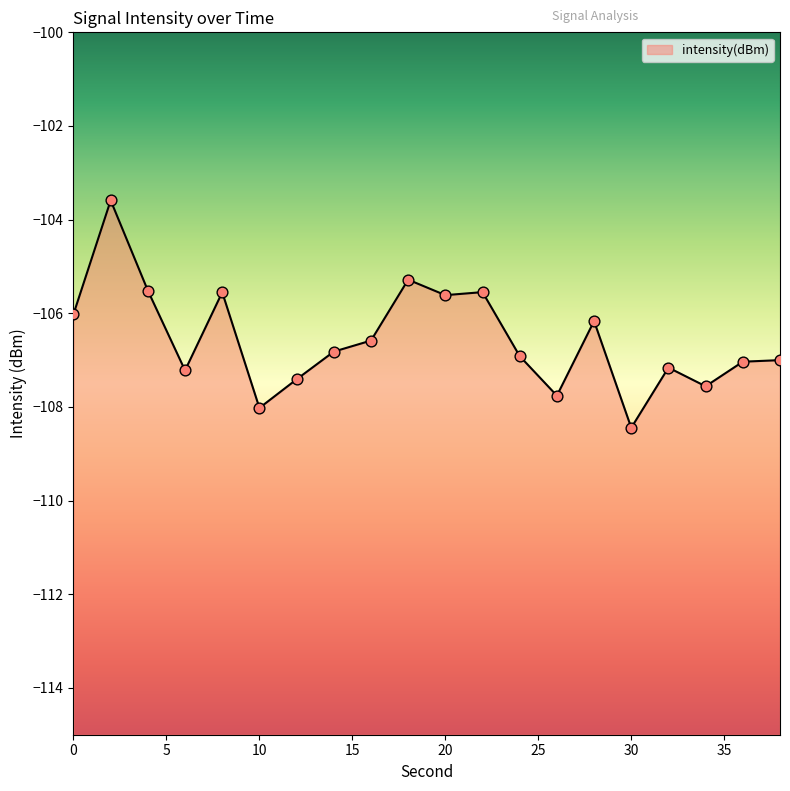

What is the change in value from 0 to 12?

-1.4